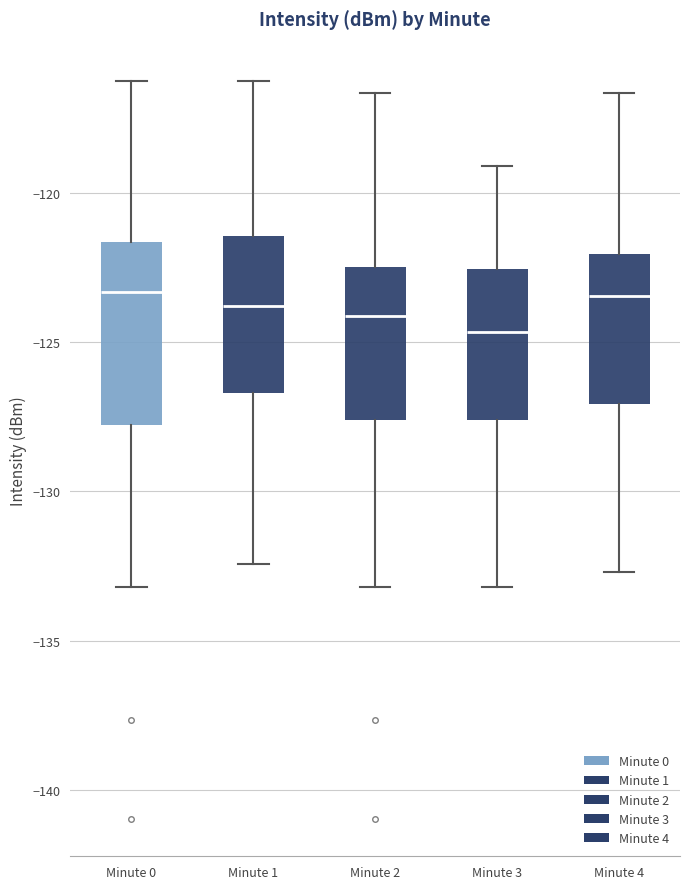

Which box's median line is the lowest?

Minute 3